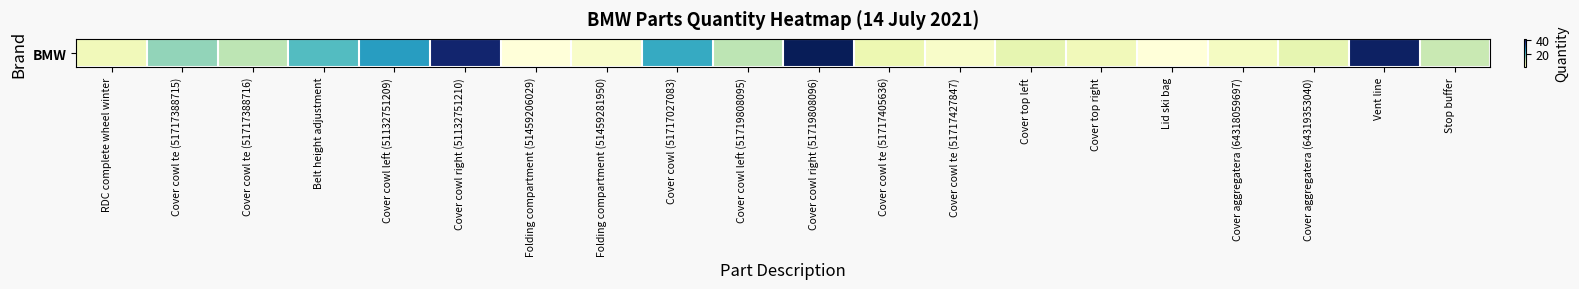

Is it true that the value at Lid ski bag is 2?

False